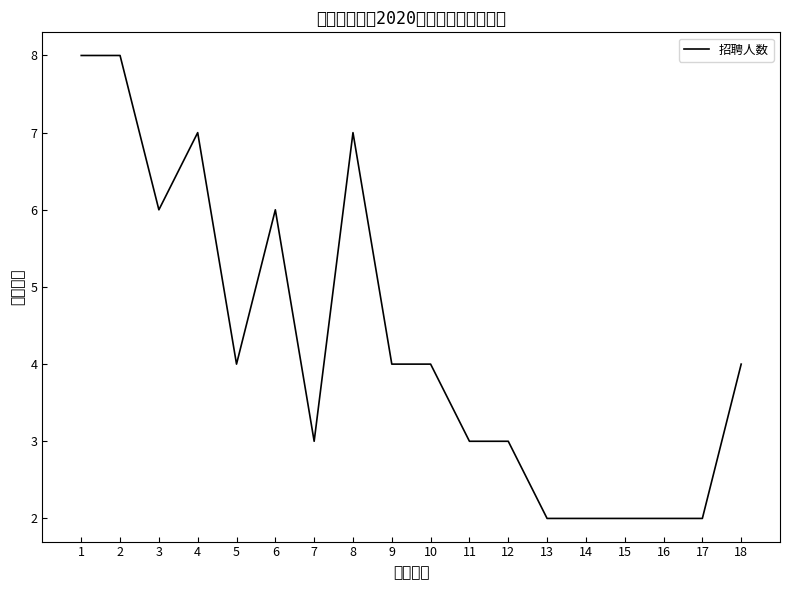

Reading right to left, extract all data points from this chart.

4	2	2	2	2	2	3	3	4	4	7	3	6	4	7	6	8	8